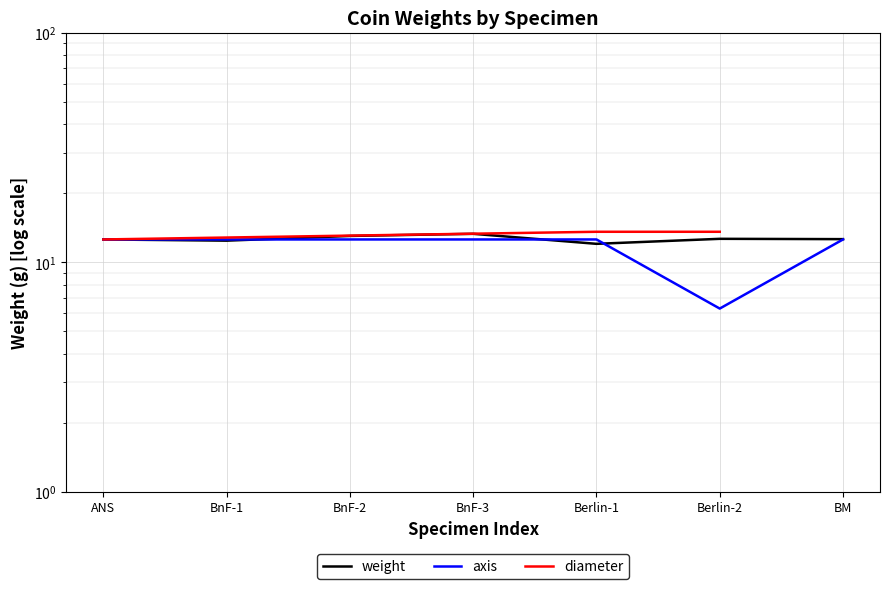

Read the value at Berlin-1.

12.0